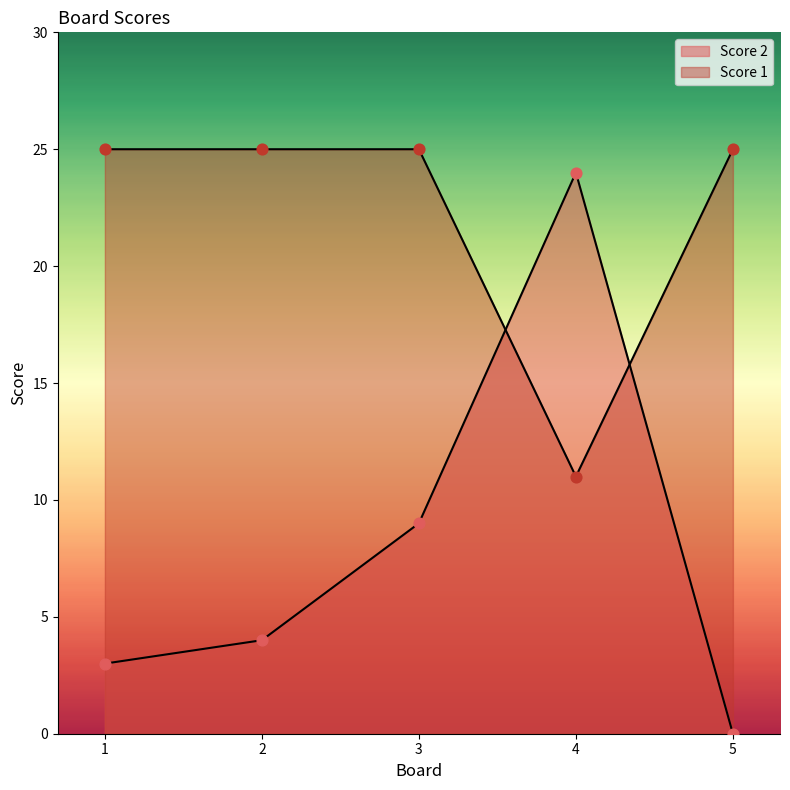

Which series has the largest Y range (max minus min)?

Score 2